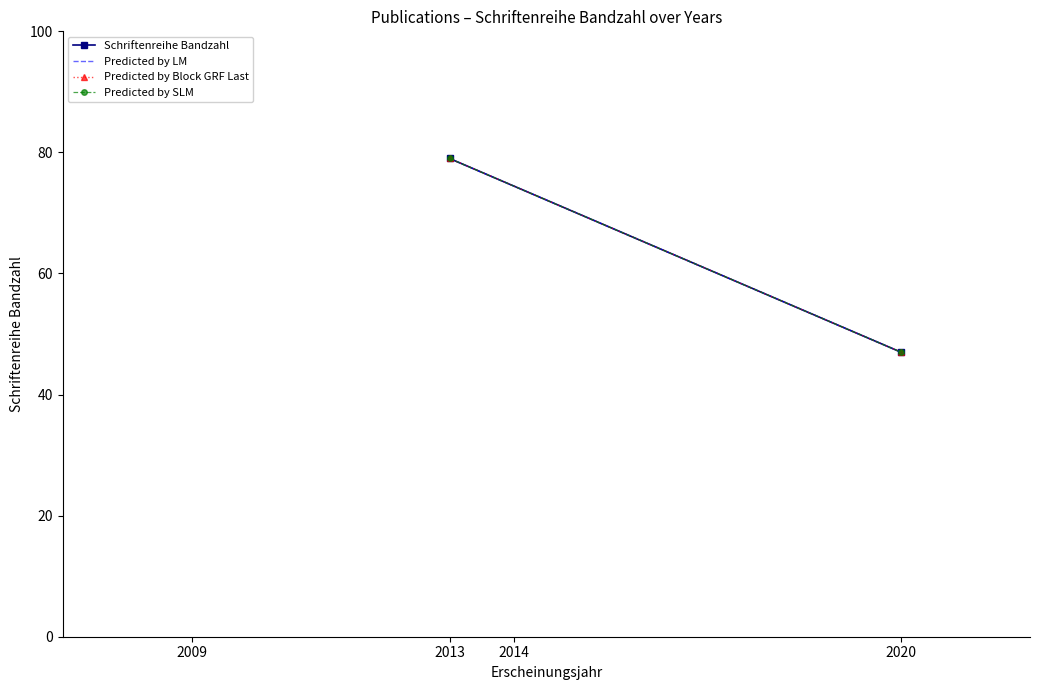

What is the sum of all Predicted by Block GRF Last values?

126